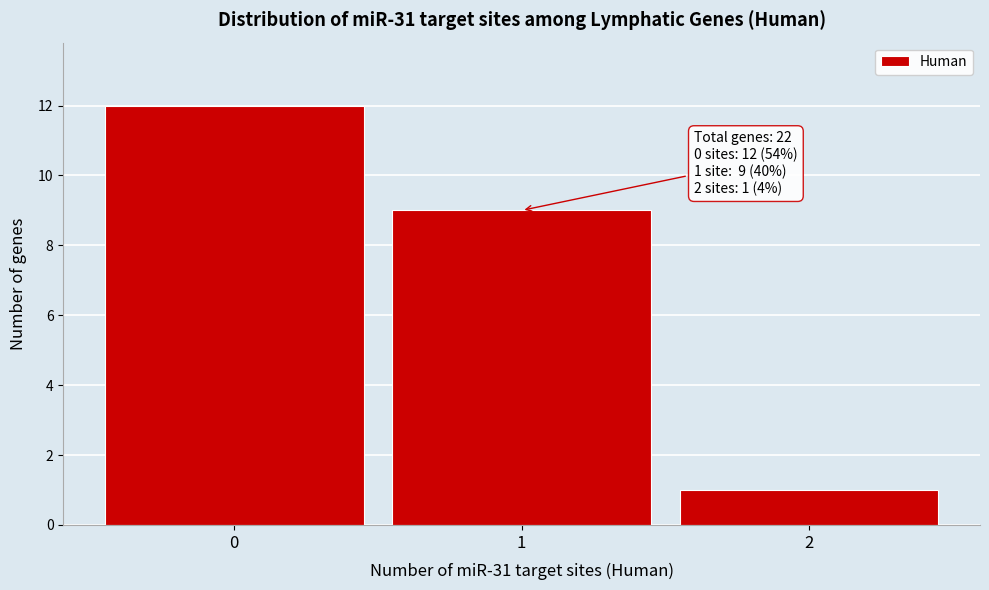

Which range on the x-axis has the tallest bar?

-0.5 to 0.5